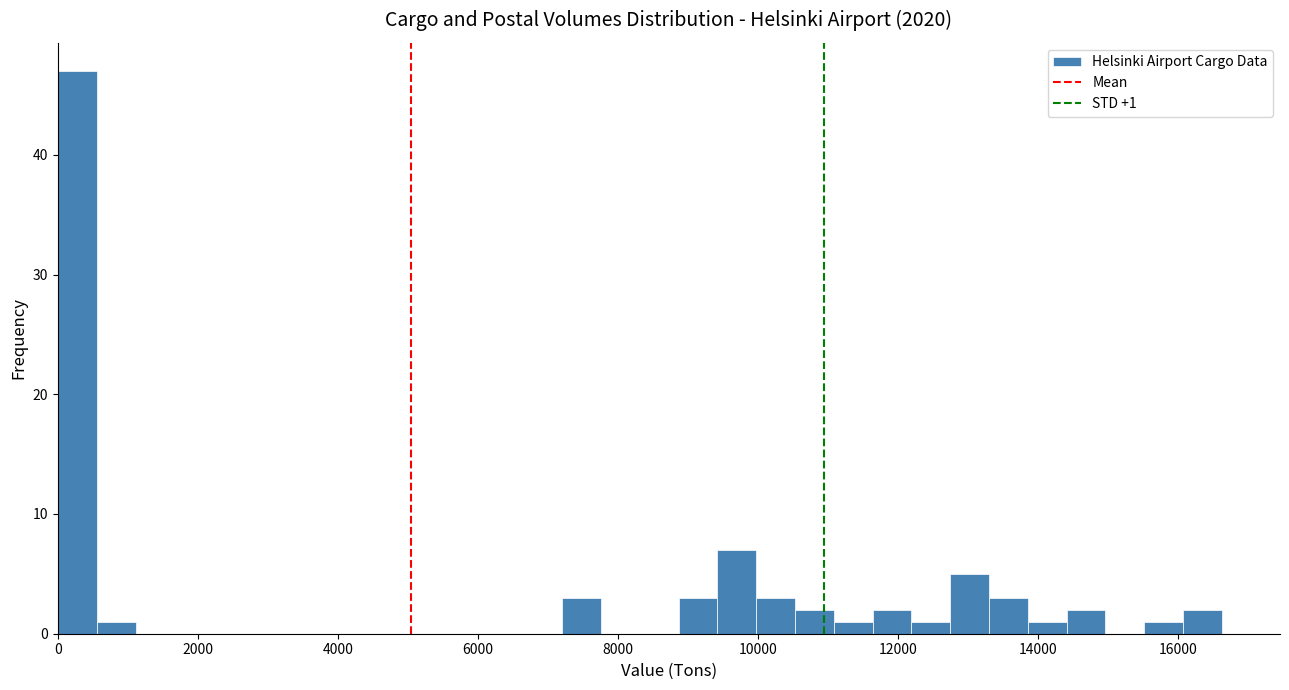

Read against the x-axis, roughly where is the centre of the tallest bar?

200